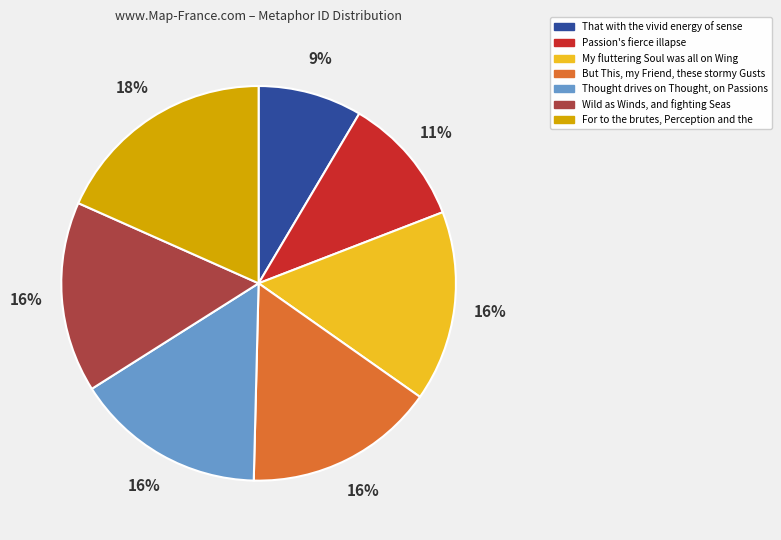

To the nearest percent, what is the average slice percentage?

14%